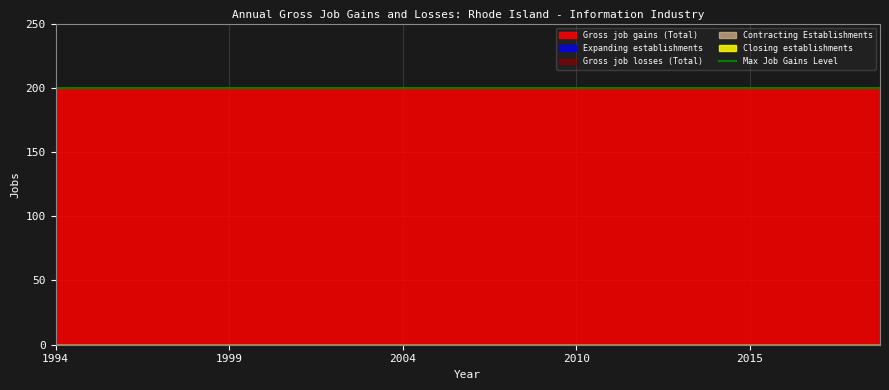

True or false: Gross job gains (Total) and Expanding establishments intersect in this chart.

False